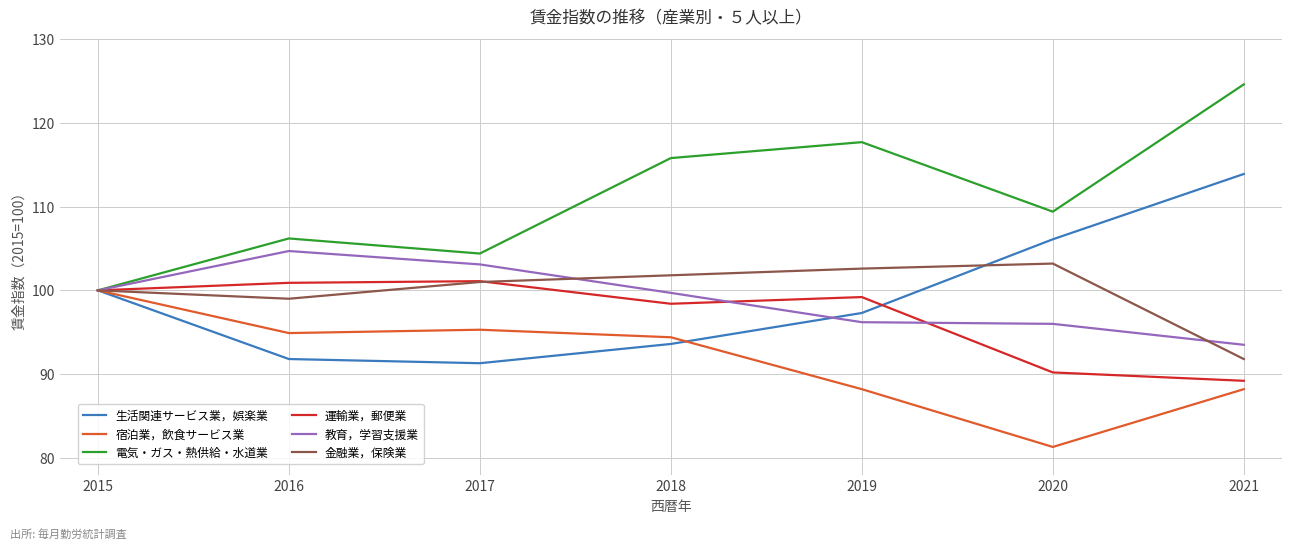

What is the sum of all 生活関連サービス業，娯楽業 values?

694.0